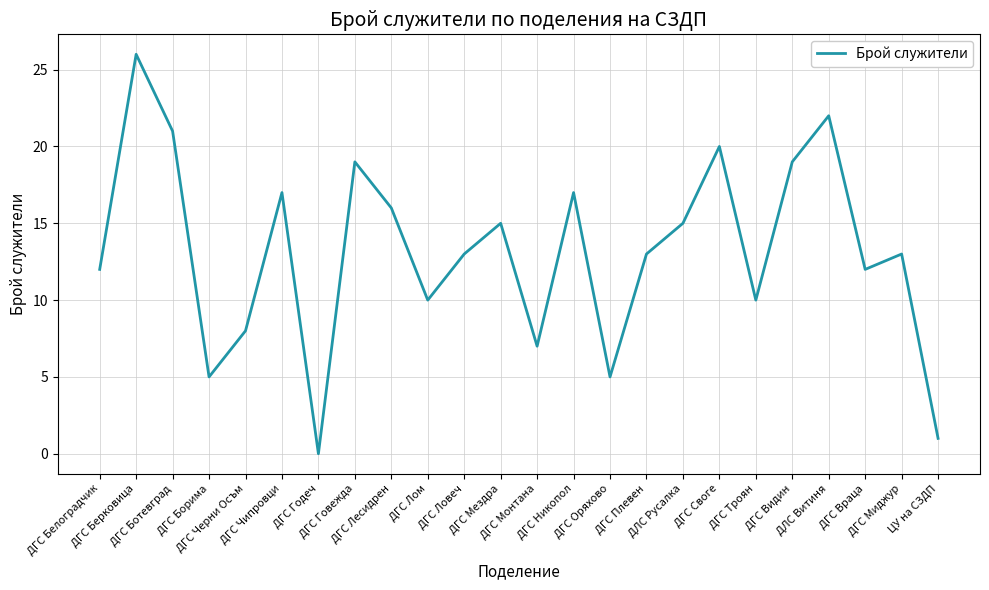

Count the number of data series in this chart.

1